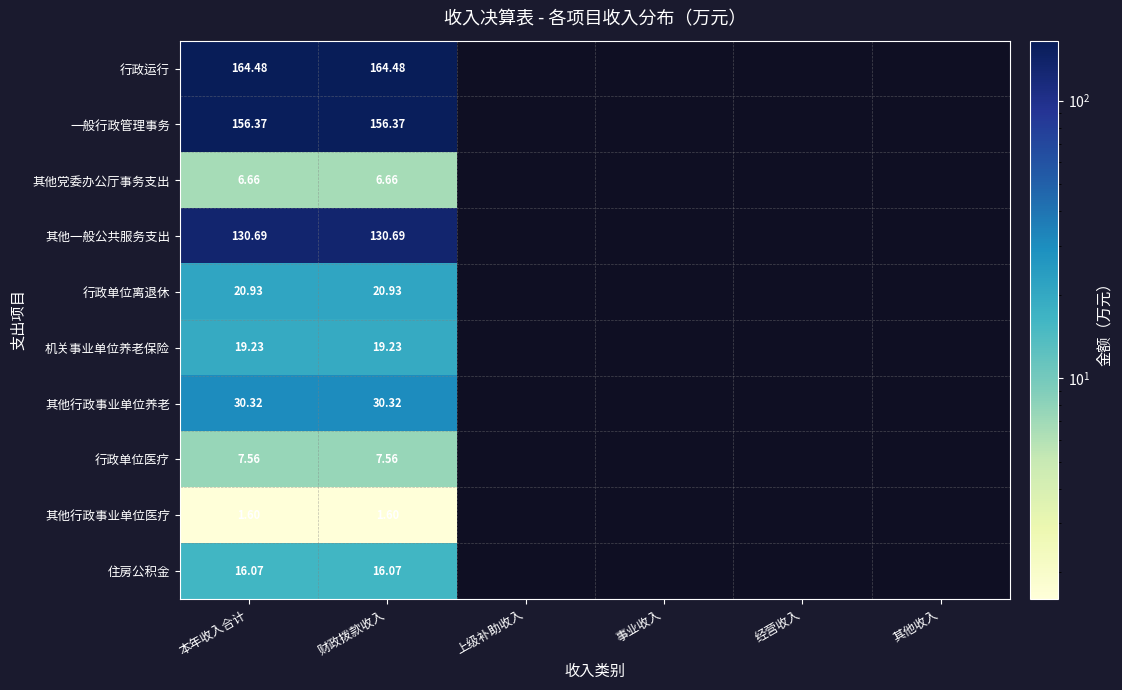

Rank the series at 本年收入合计 from lowest to highest value.

其他行政事业单位医疗, 其他党委办公厅事务支出, 行政单位医疗, 住房公积金, 机关事业单位养老保险, 行政单位离退休, 其他行政事业单位养老, 其他一般公共服务支出, 一般行政管理事务, 行政运行